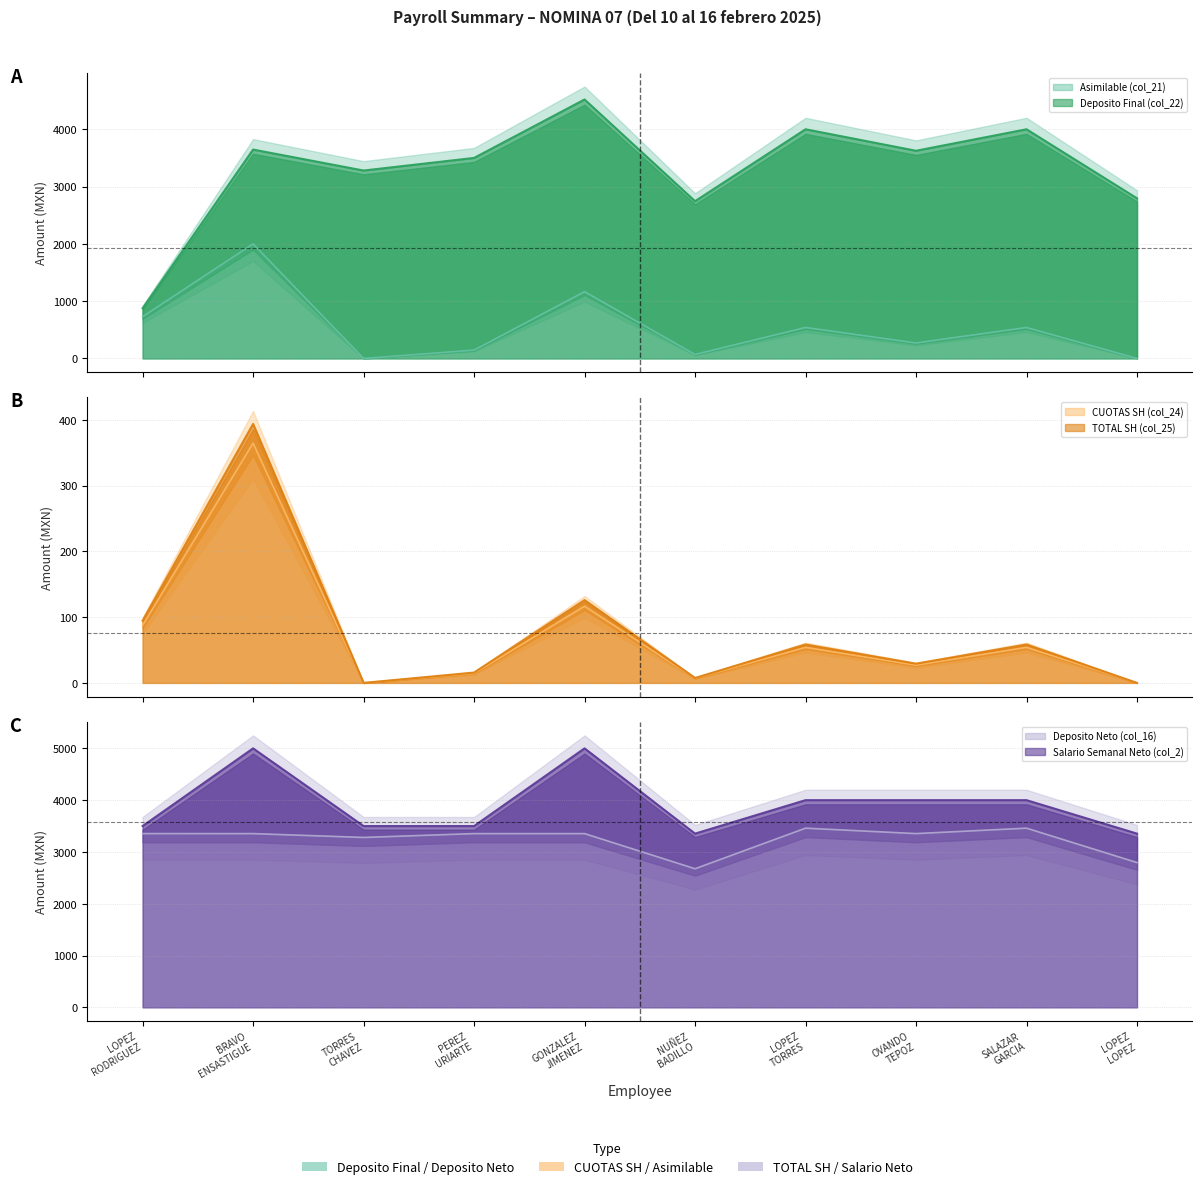

At how many categories does at least one series exceed 283?

10